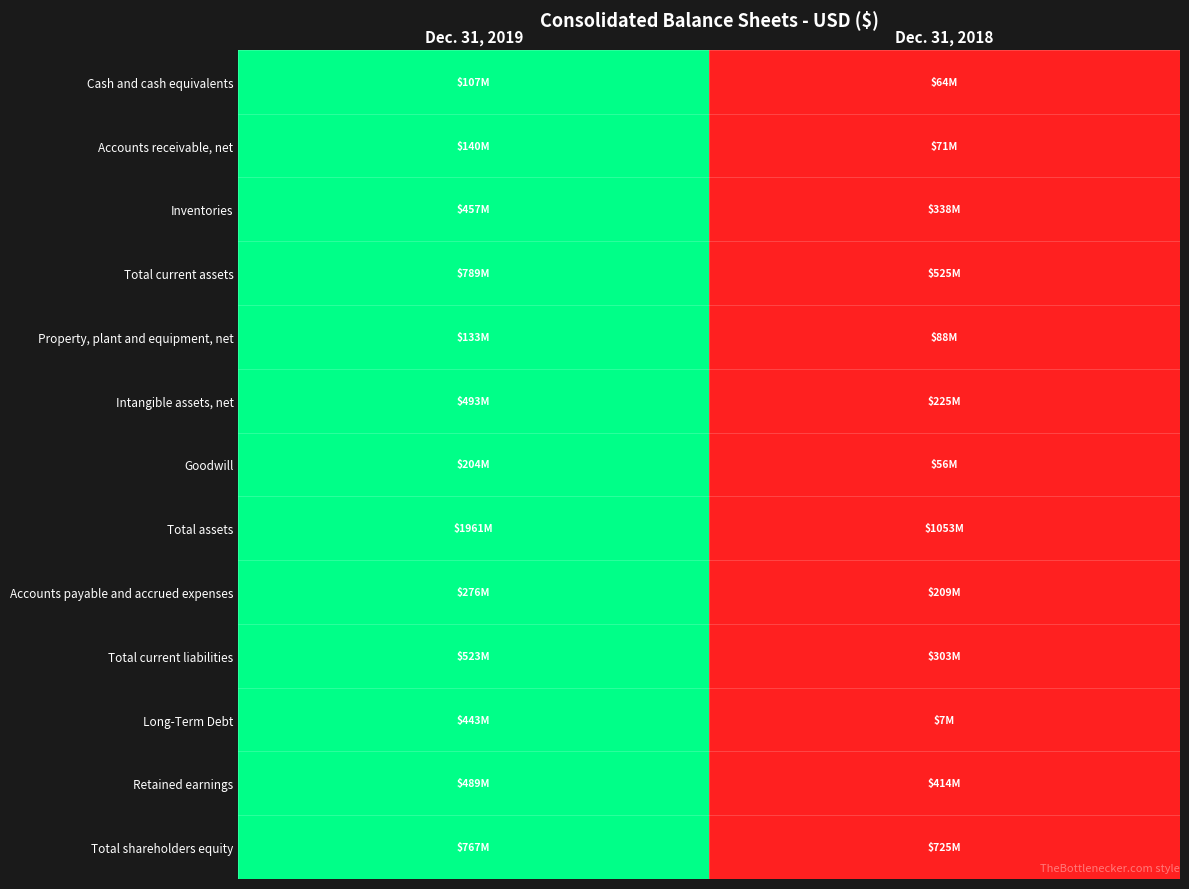

Which has a higher value, Dec. 31, 2018 or Dec. 31, 2019?

Dec. 31, 2019